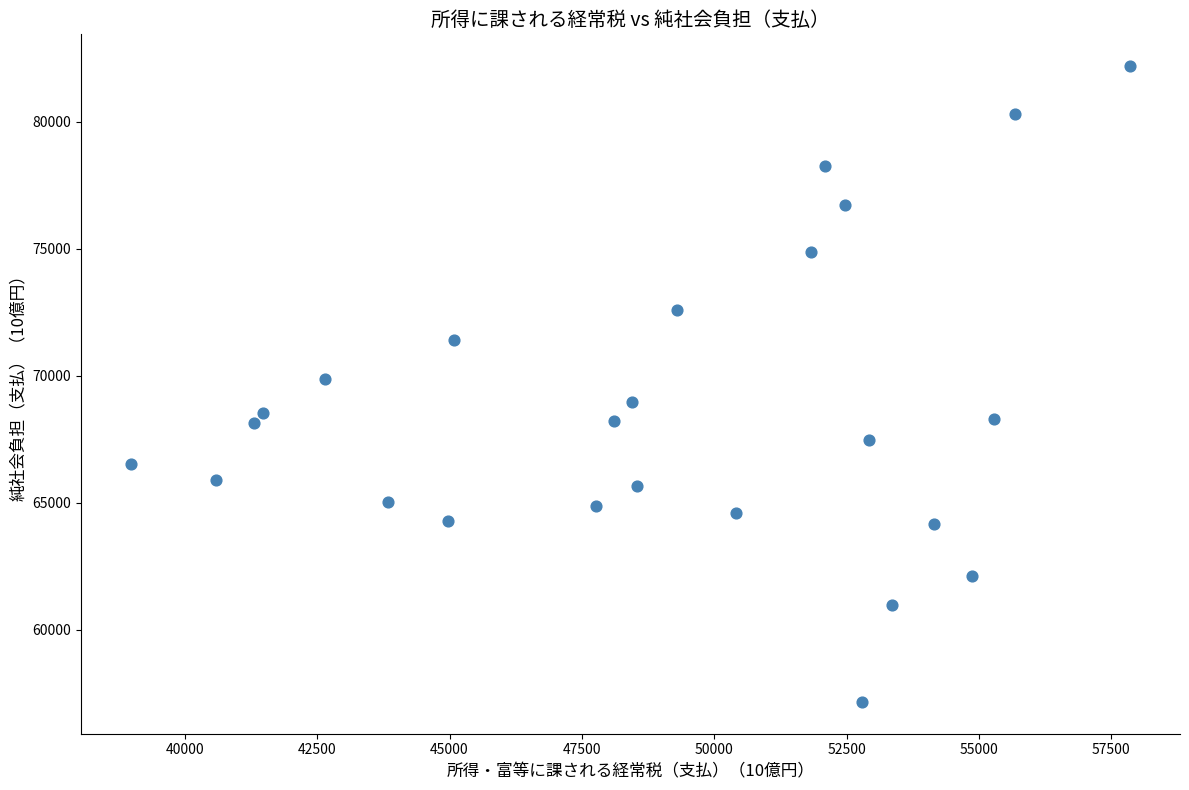

What is the range of Y values (max minus min)?

25035.3